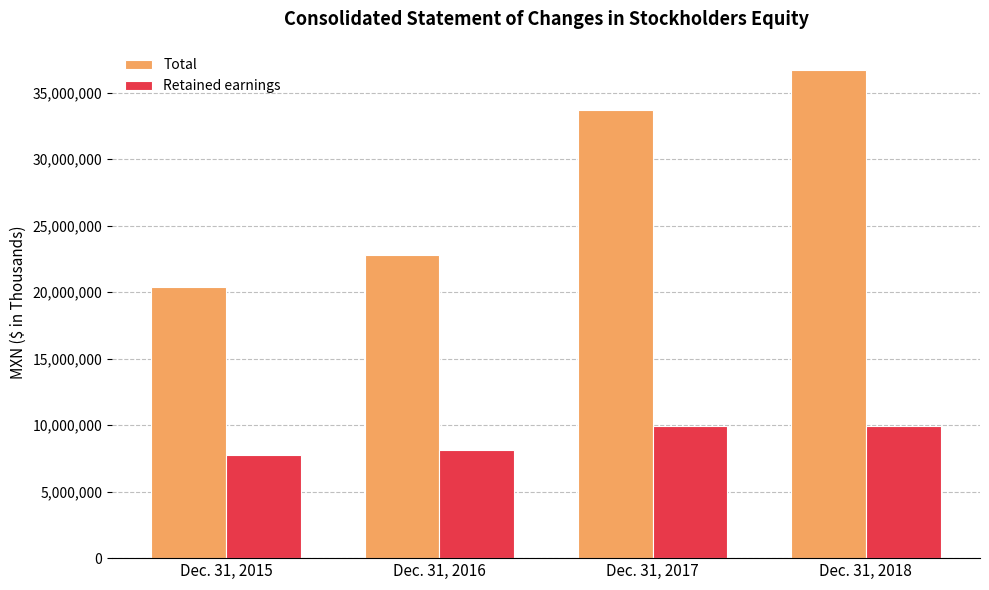

What is the value of the Retained earnings bar at the 3rd from the left?

9949654